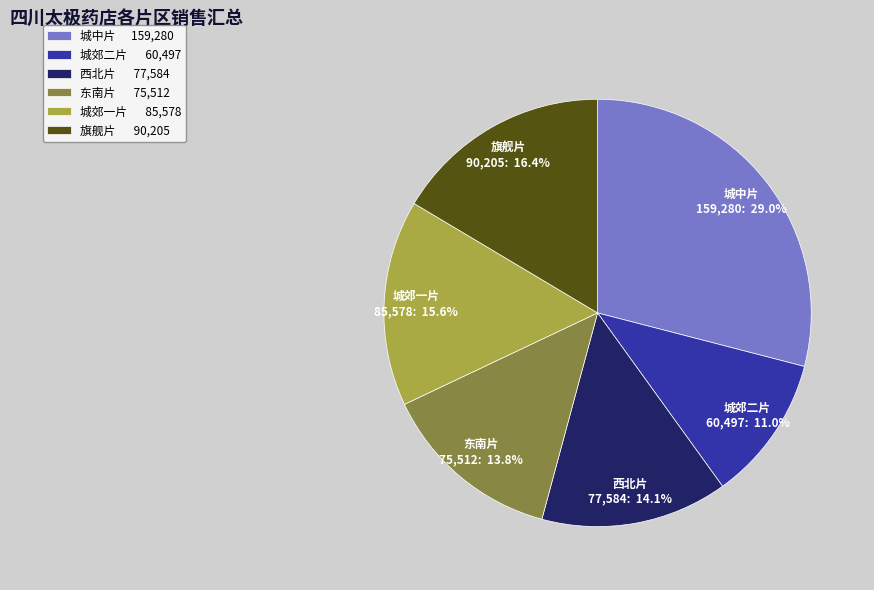

Which category has the smallest portion of the pie?

城郊二片